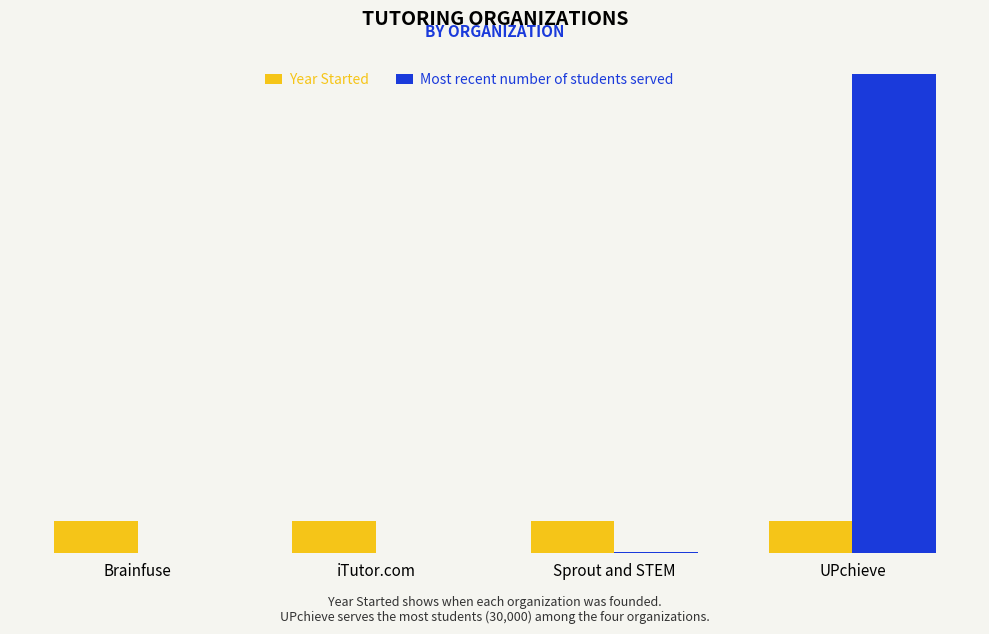

Are the bars horizontal?

No